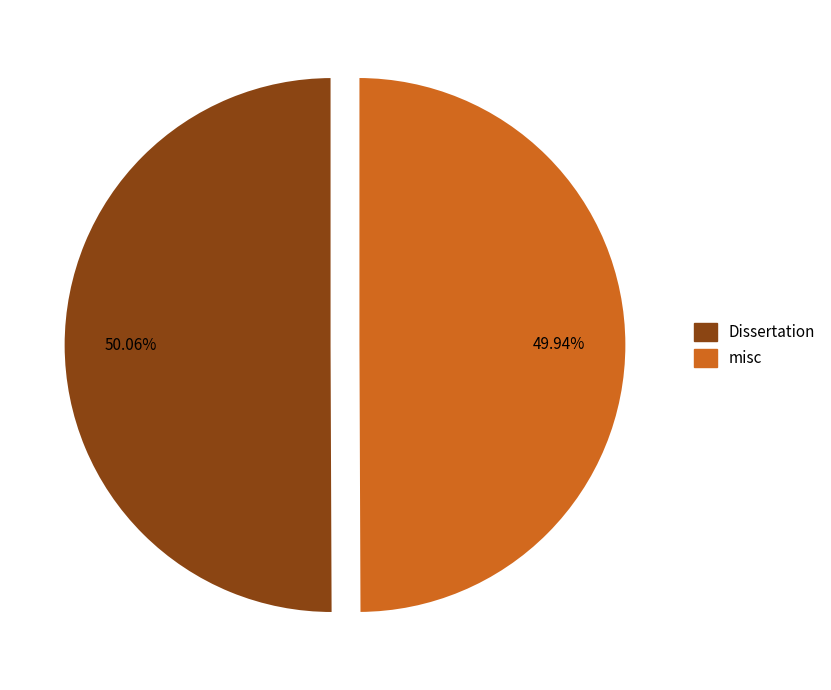

True or false: misc accounts for 50% of the total.

True